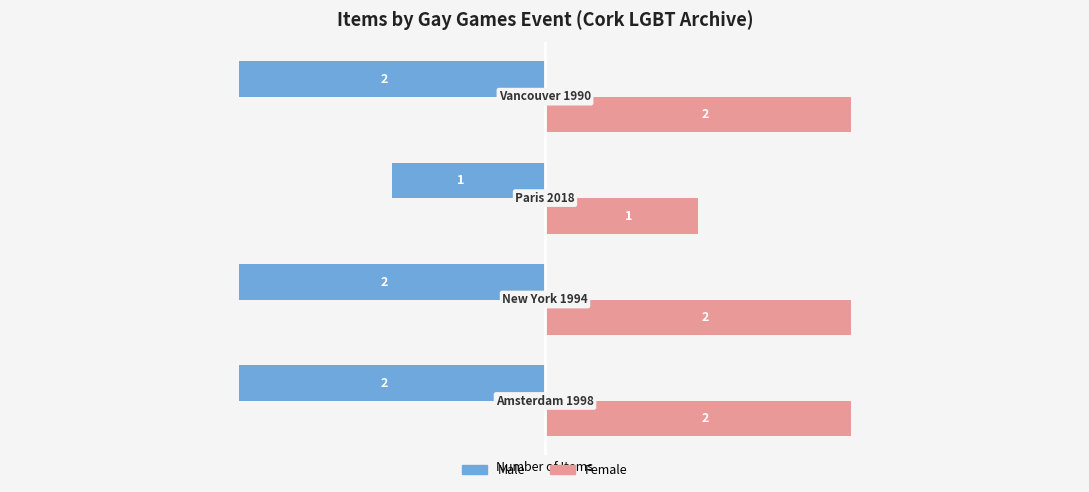

At which label is Male closest to -1?

Paris 2018